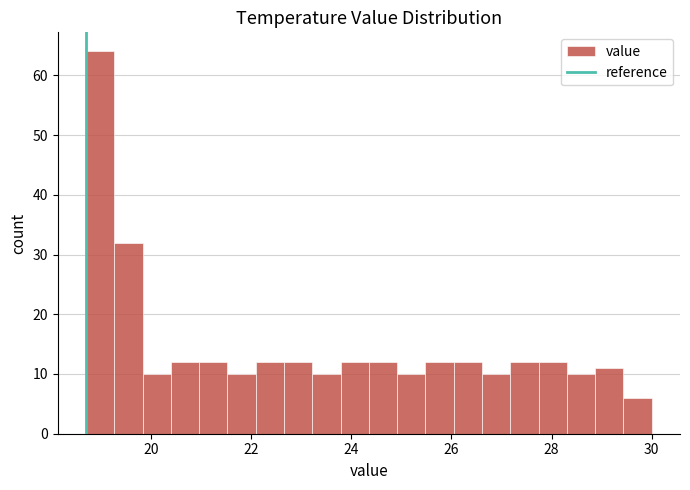

Read against the x-axis, roughly where is the centre of the tallest bar?

19.0